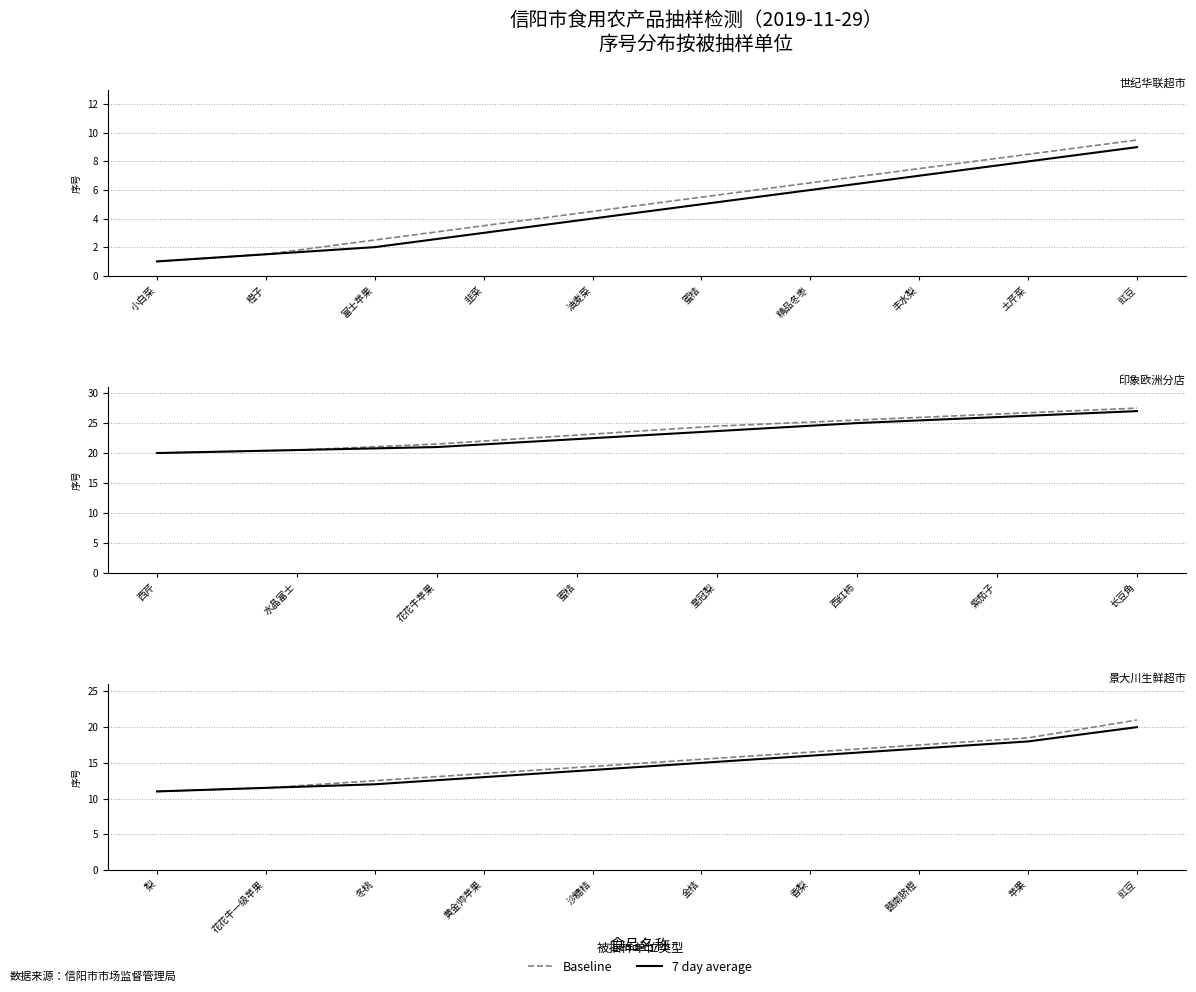

What is the average value of the 7 day average series?

14.8